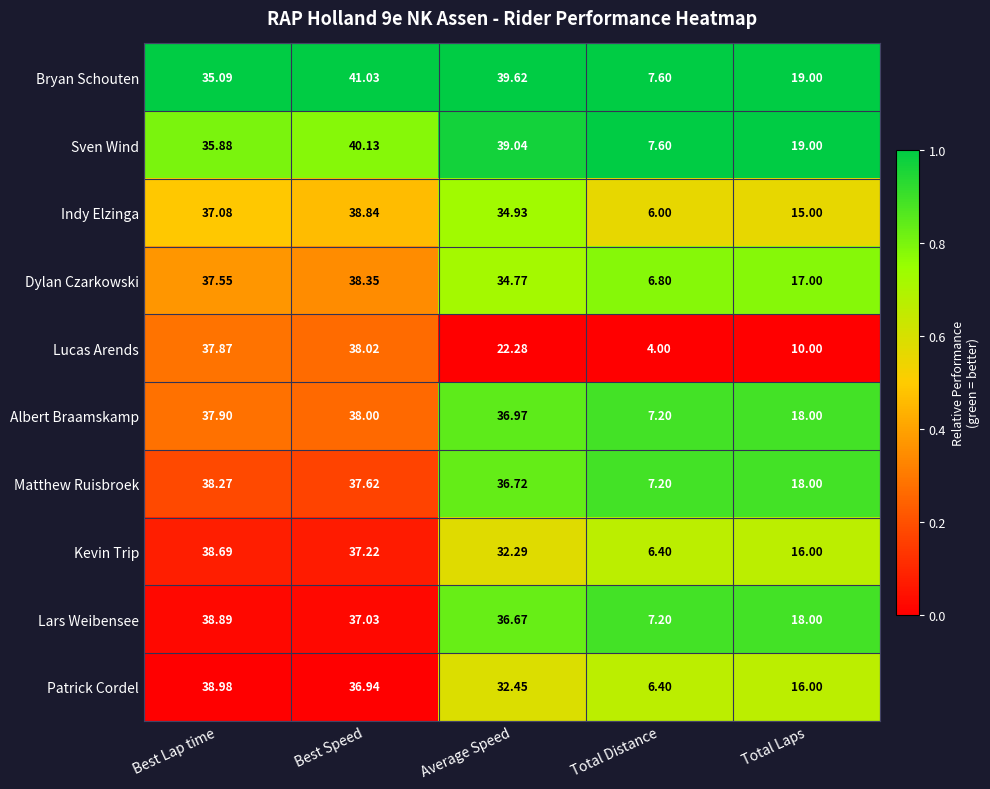

Which series has the largest range (max minus min)?

Lucas Arends